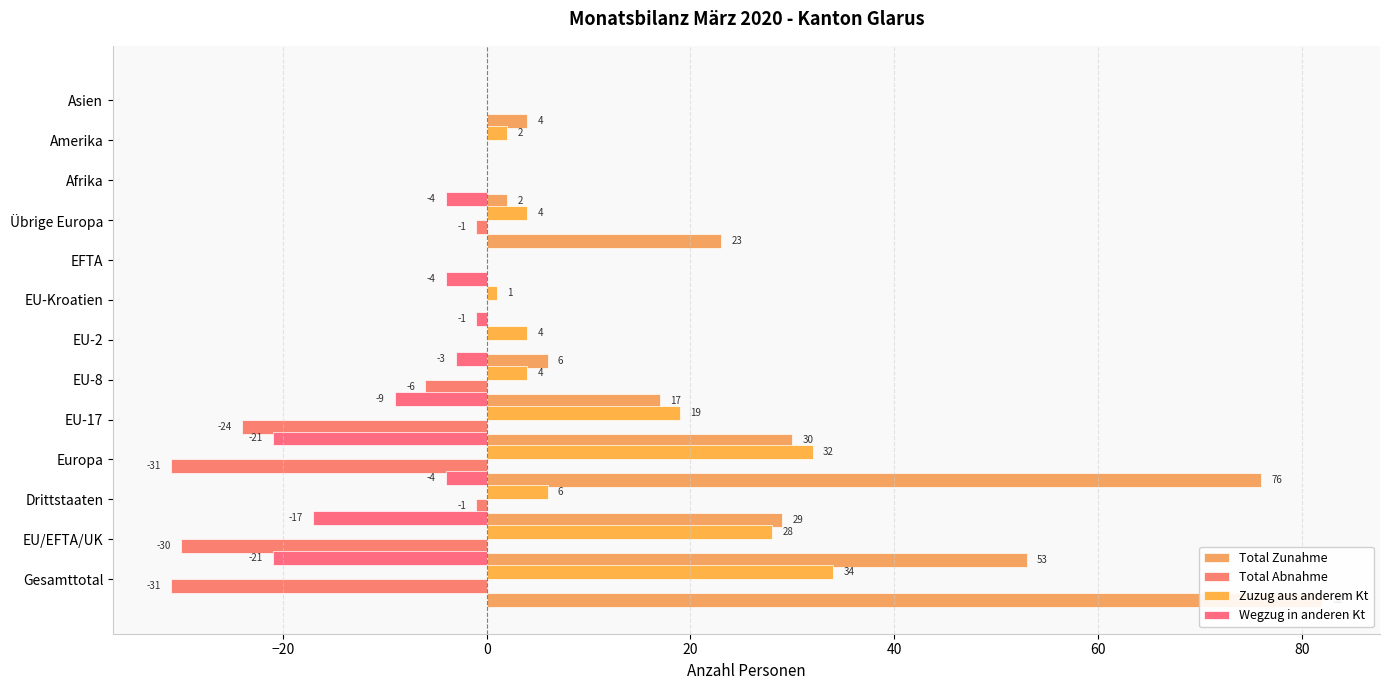

Reading left to right, what are all the values shown in this chart?

Total Zunahme: 82	53	29	76	30	17	6	0	0	23	2	0	4
Total Abnahme: -31	-30	-1	-31	-24	-6	0	0	0	-1	0	0	0
Zuzug aus anderem Kt: 34	28	6	32	19	4	4	1	0	4	0	2	0
Wegzug in anderen Kt: -21	-17	-4	-21	-9	-3	-1	-4	0	-4	0	0	0